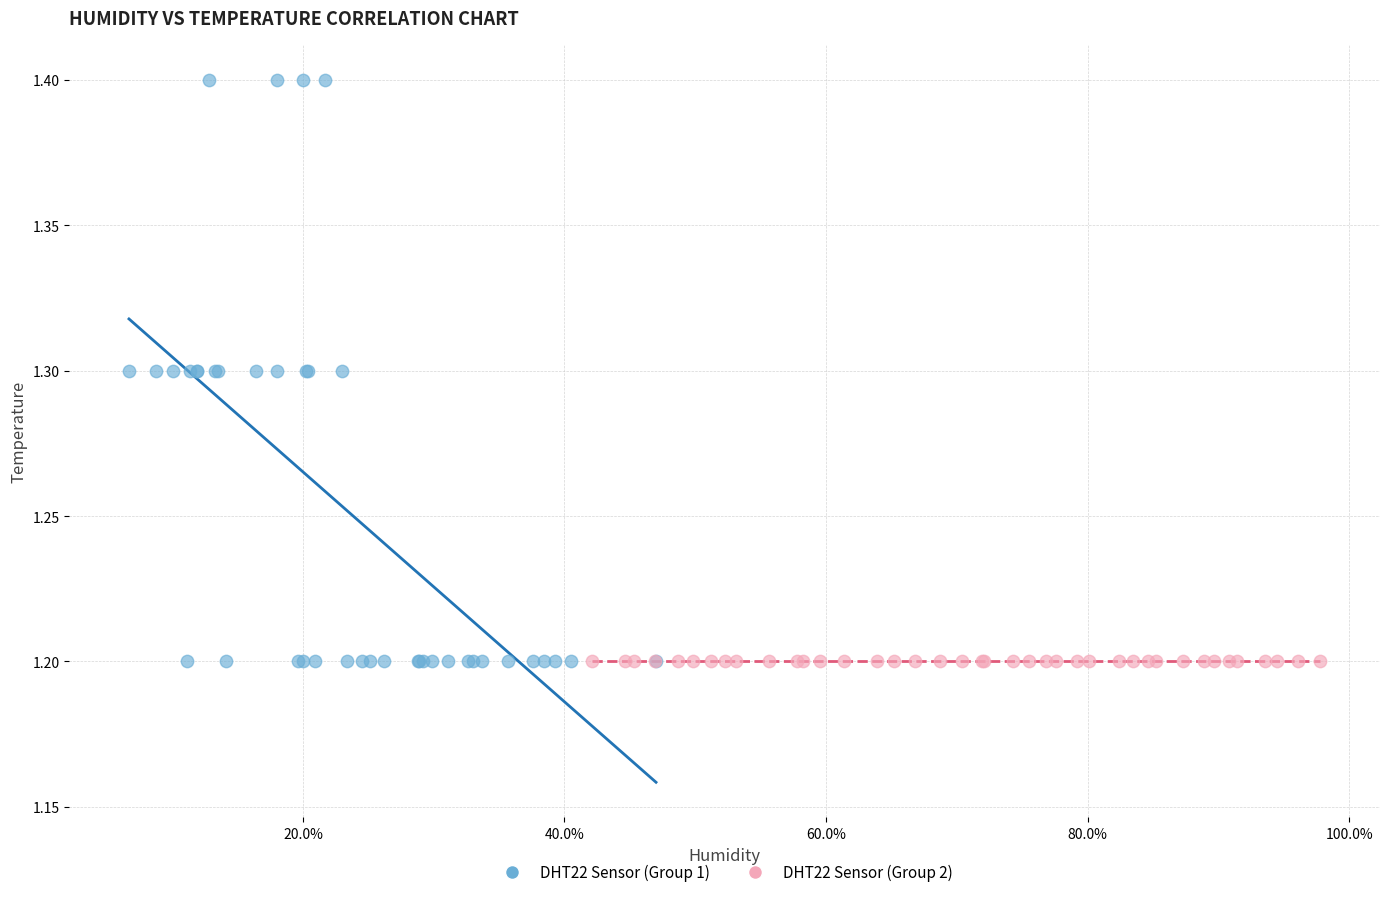

Which series contains the highest Y value?

DHT22 Sensor (Group 1)